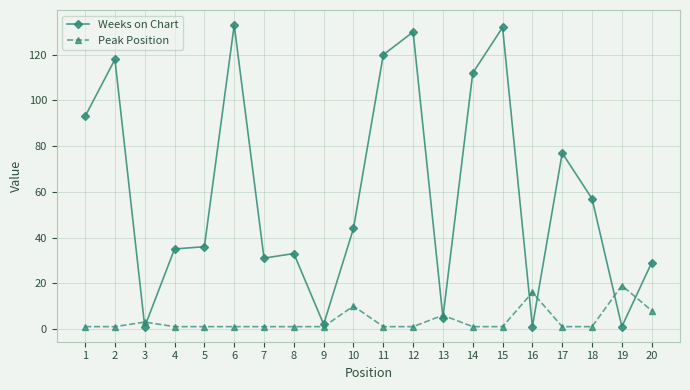

At which label is Peak Position closest to 10?

10